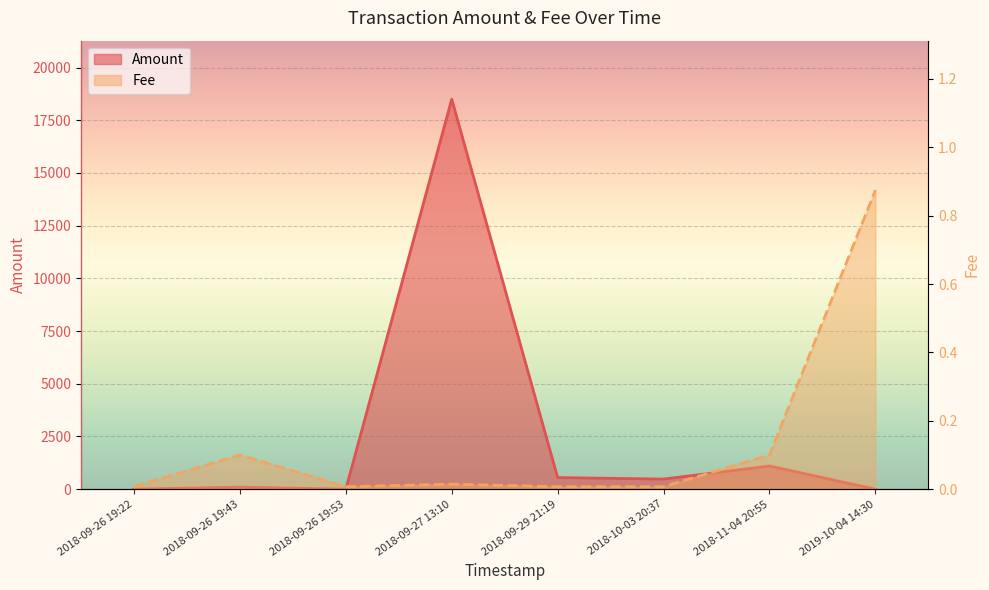

Which series ends up on top after the final intersection of Fee and Amount?

Fee